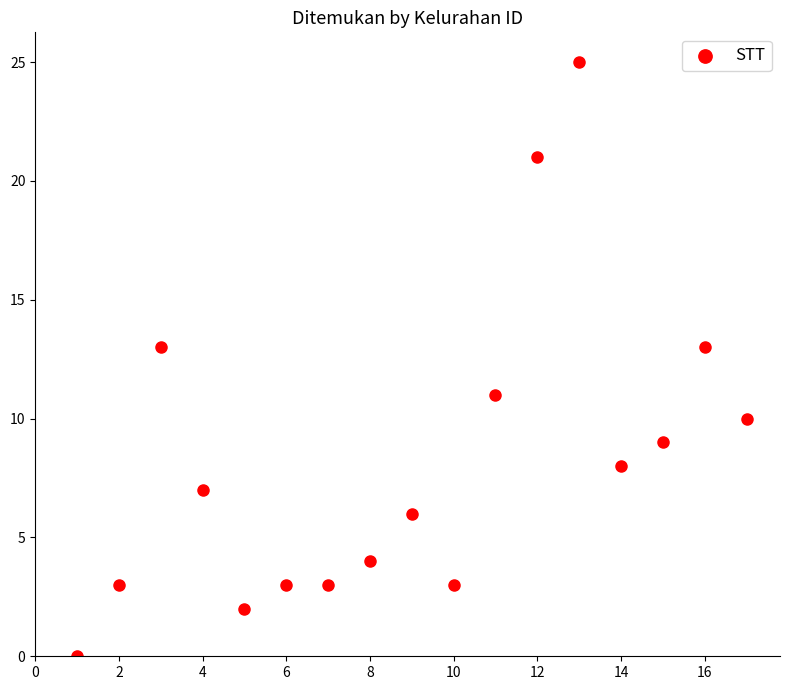

What is the range of Y values (max minus min)?

25